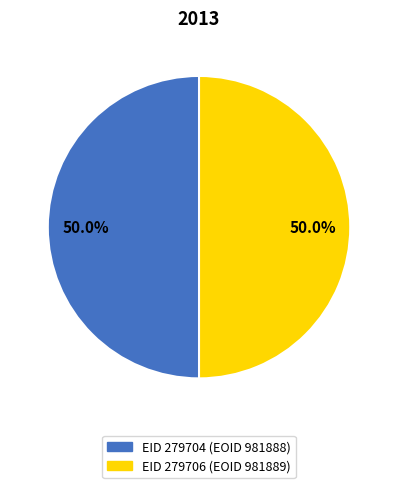

How many segments does this pie chart have?

2